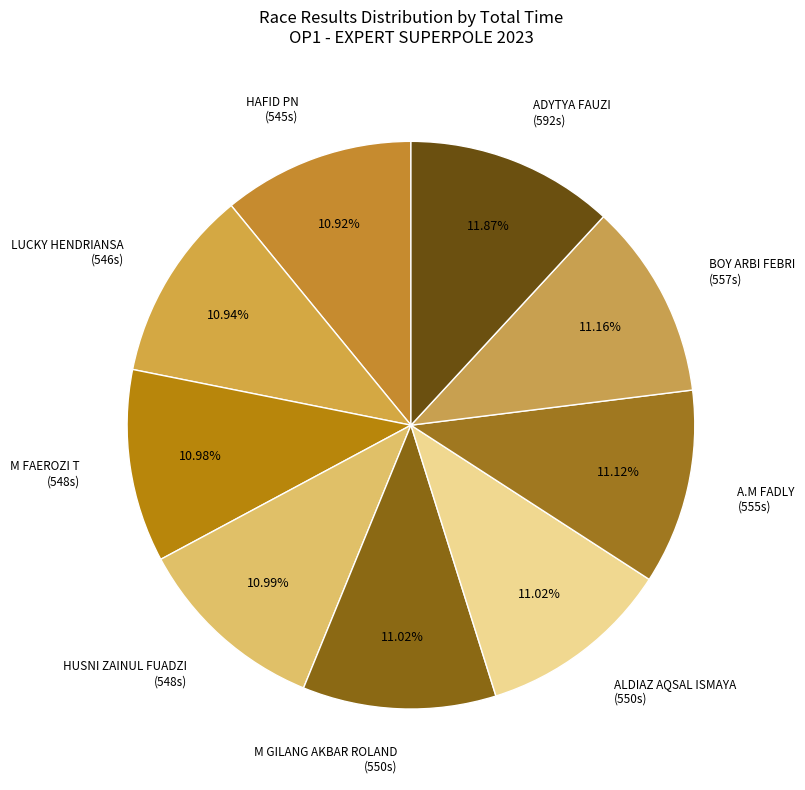

How many slices are in this pie chart?

9